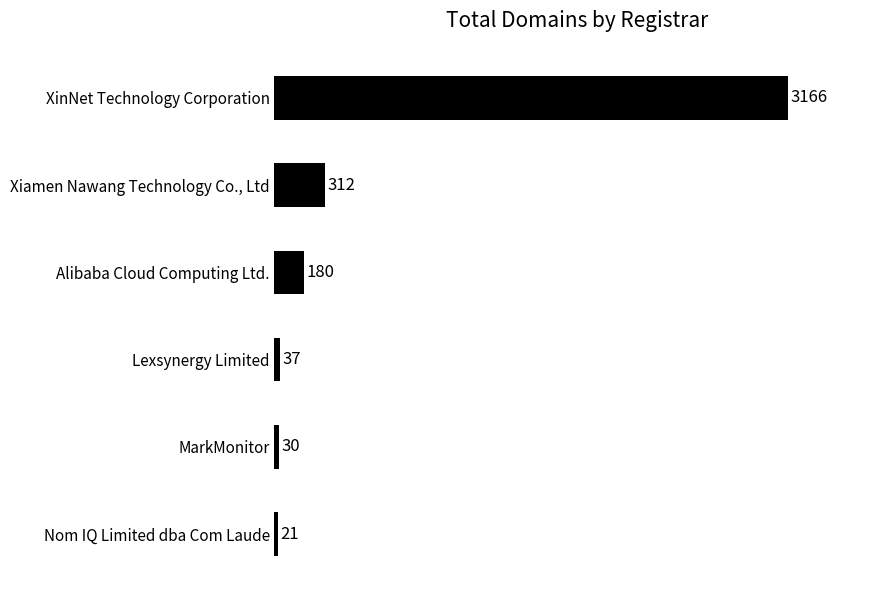

Rank the categories by value from highest to lowest.

XinNet Technology Corporation, Xiamen Nawang Technology Co., Ltd, Alibaba Cloud Computing Ltd., Lexsynergy Limited, MarkMonitor, Nom IQ Limited dba Com Laude